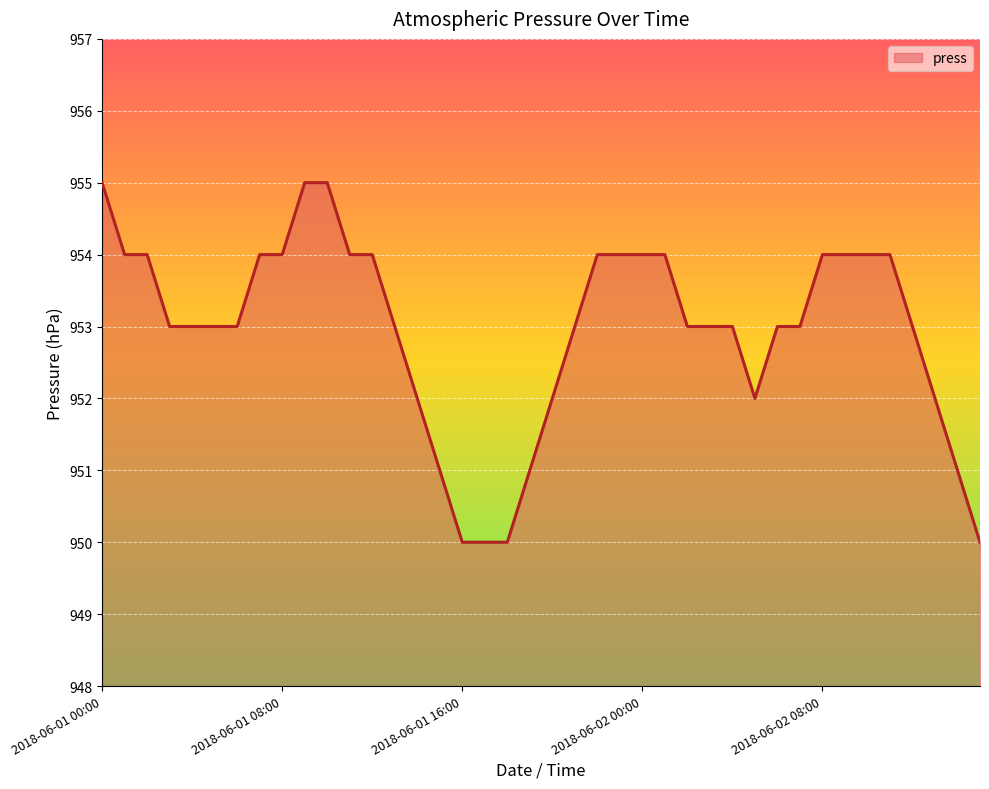

How many lines are shown in the chart?

1